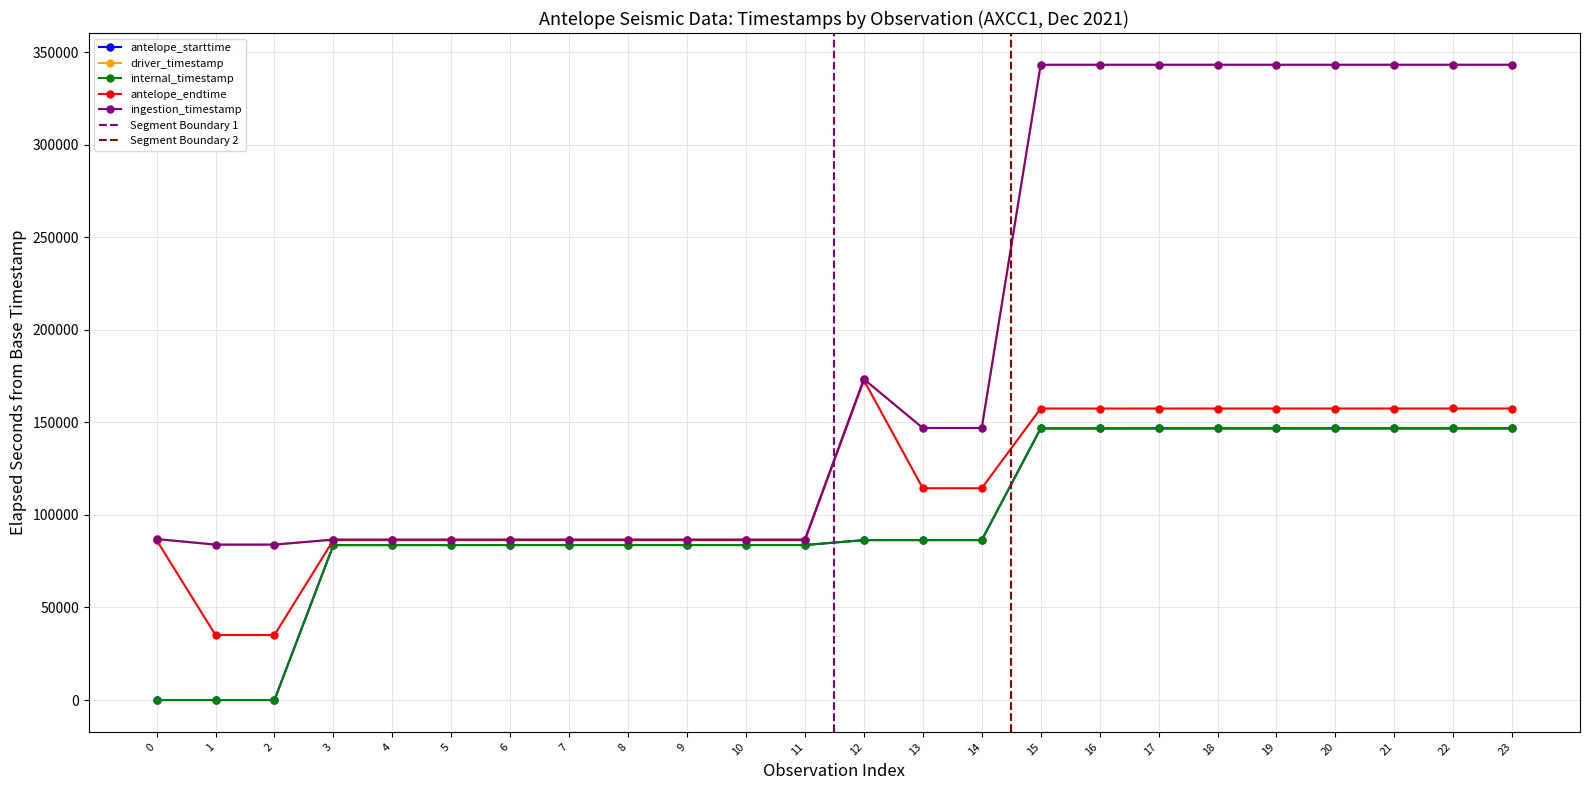

How many values in the internal_timestamp series exceed 86400?

11